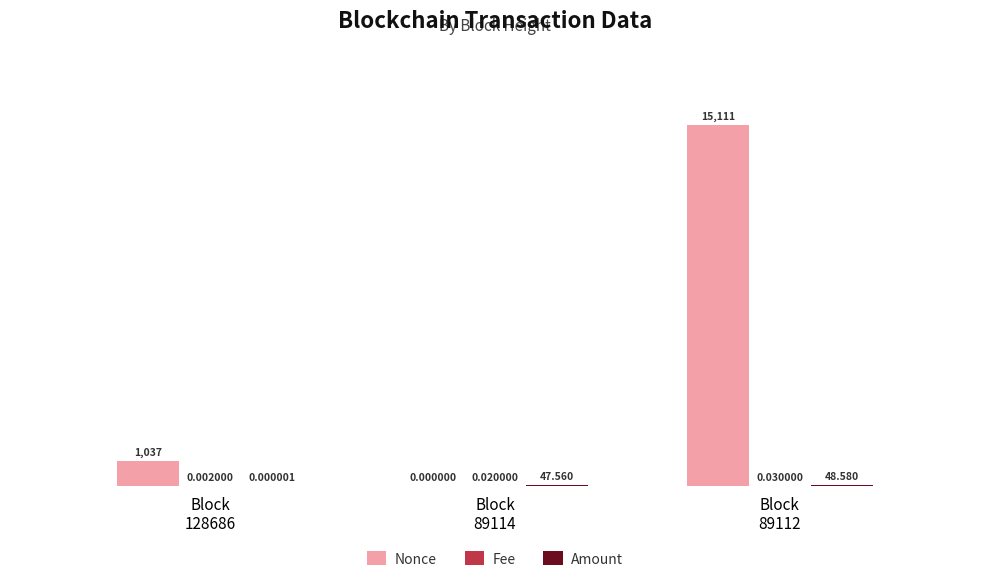

Which series has the largest total across all categories?

Nonce